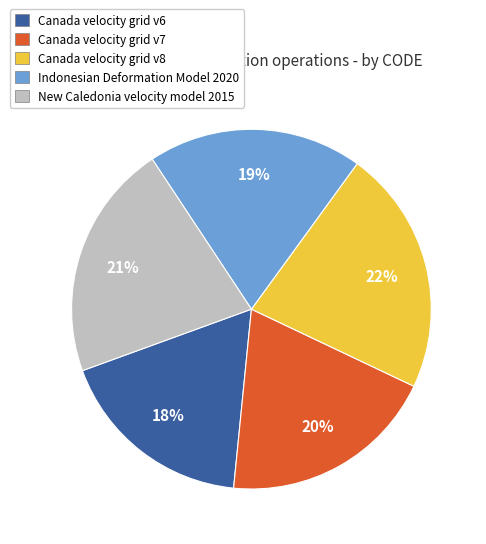

What percentage is the Indonesian Deformation Model 2020 slice, to the nearest percent?

19%